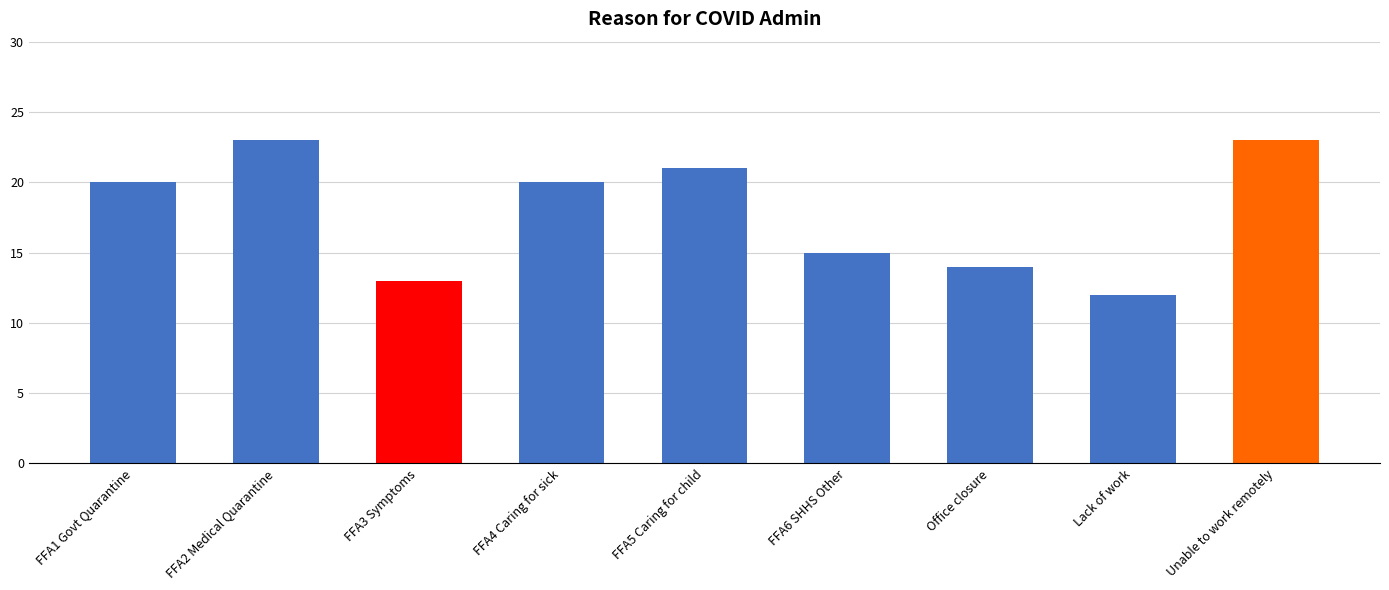

What is the average value?

18